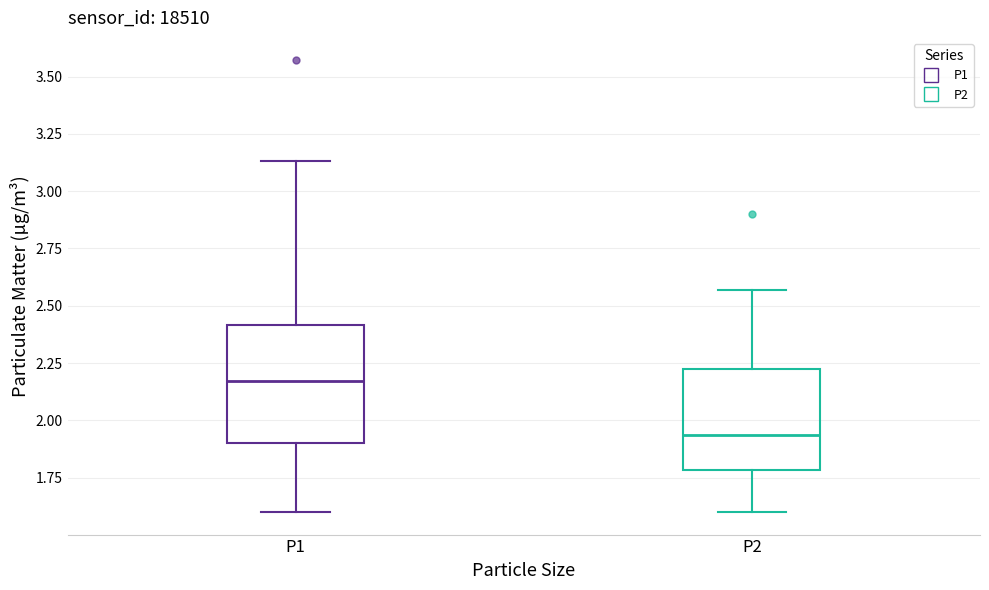

Which box's median line is the highest?

P1